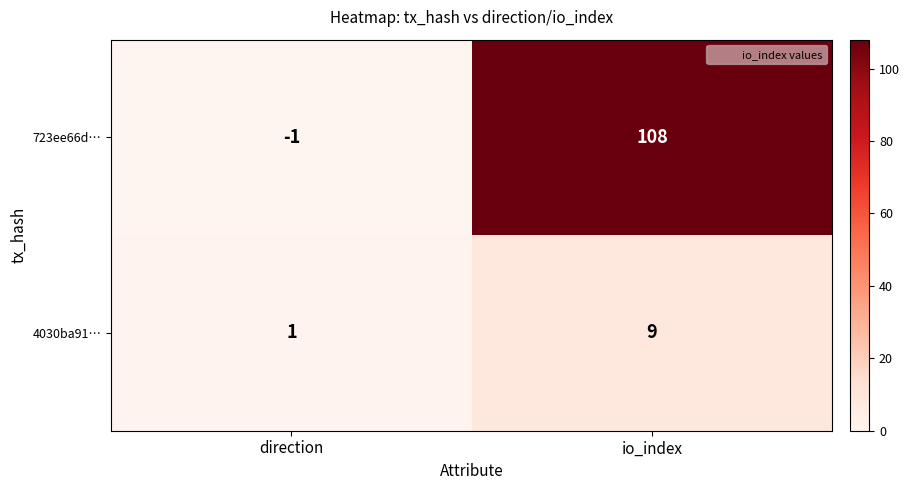

How many data points in 723ee66d… are less than 108?

1